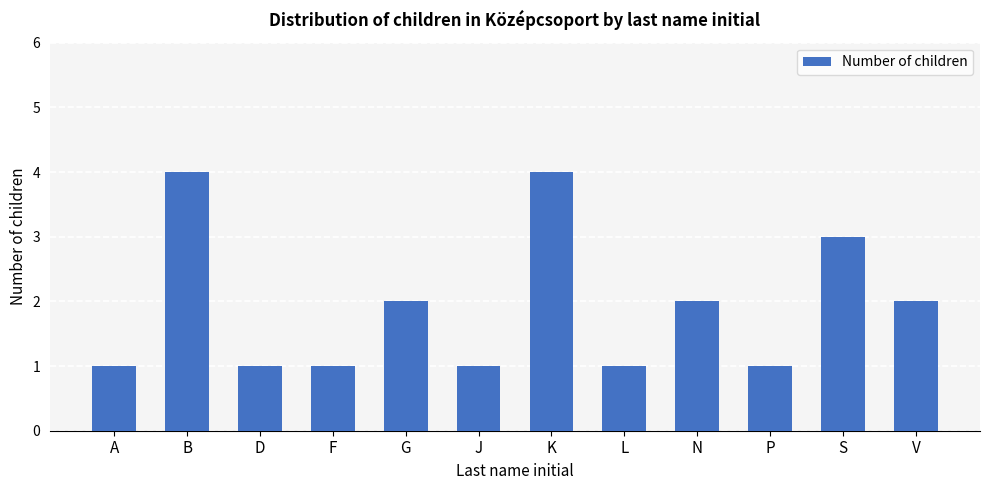

What is the smallest value displayed?

1